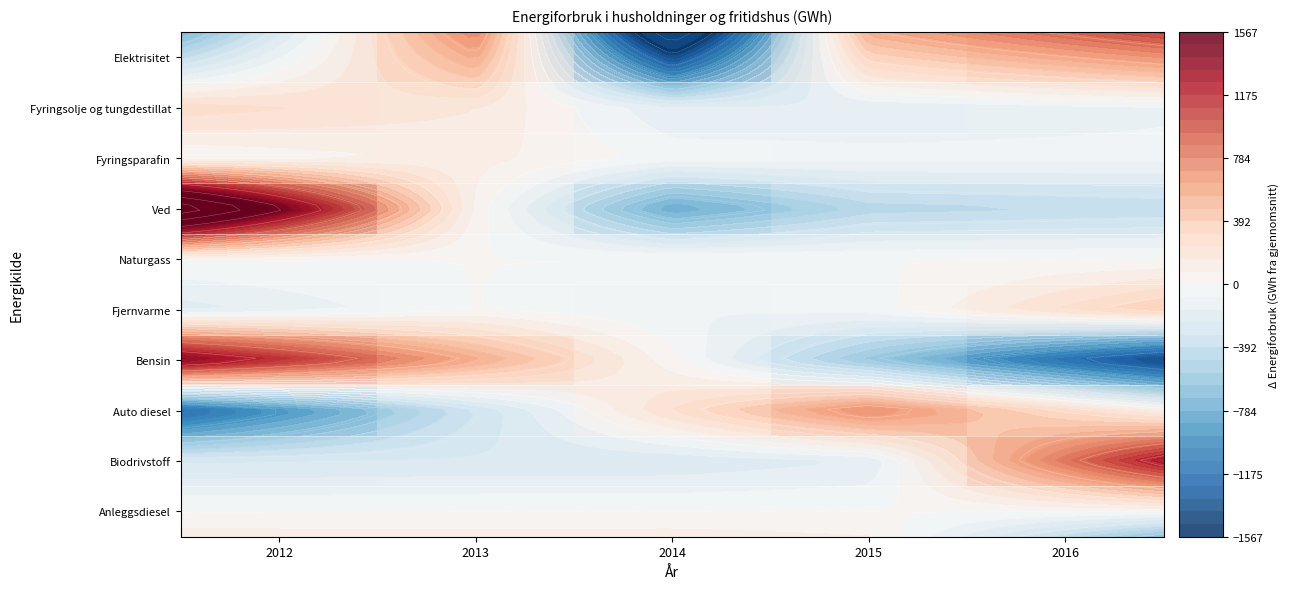

Which has a higher value, 2014 or 2016?

2016